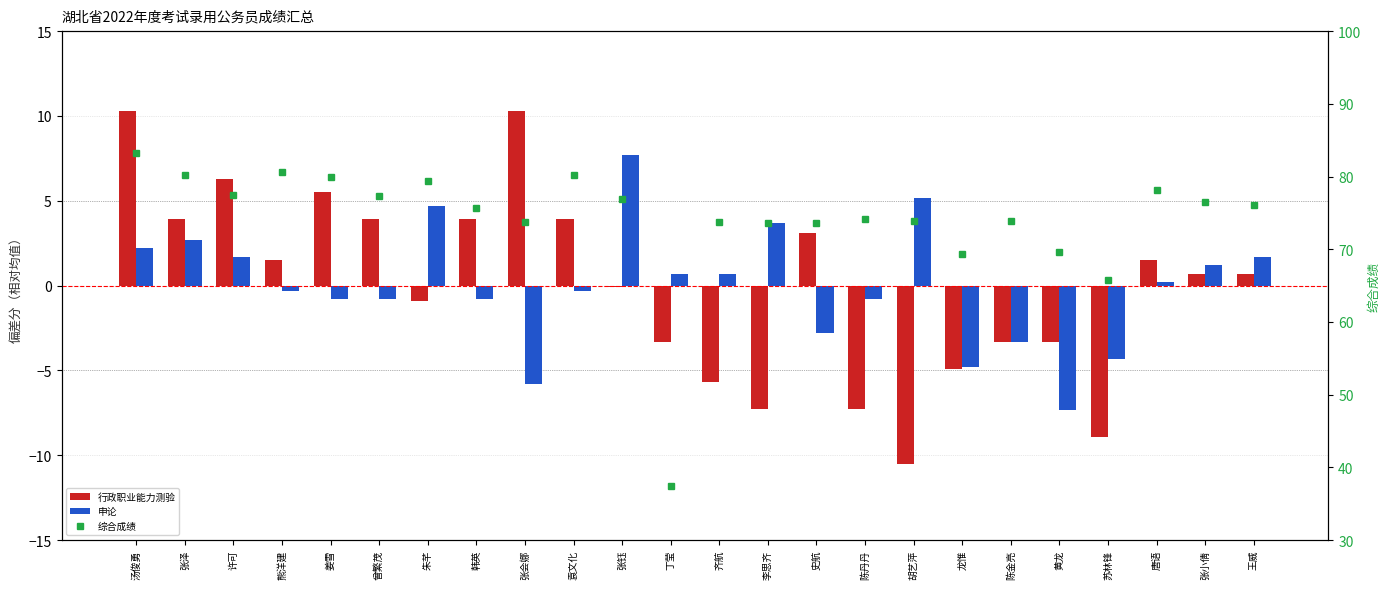

What is the total value across all series at 黄龙?

59.0